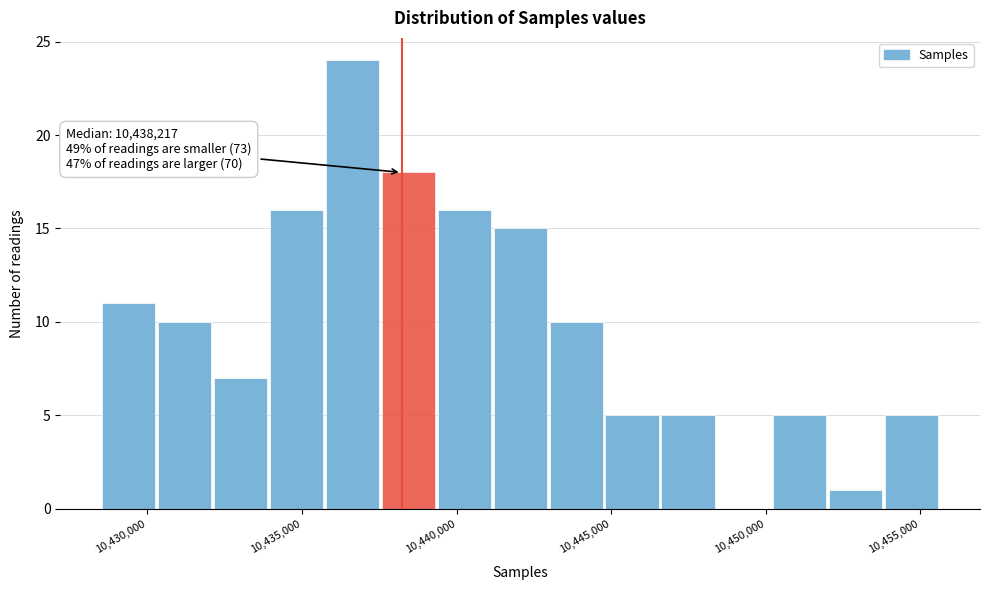

Around what value on the x-axis is the tallest bar? Give the approximate position of its centre, as read against the axis.

10436500